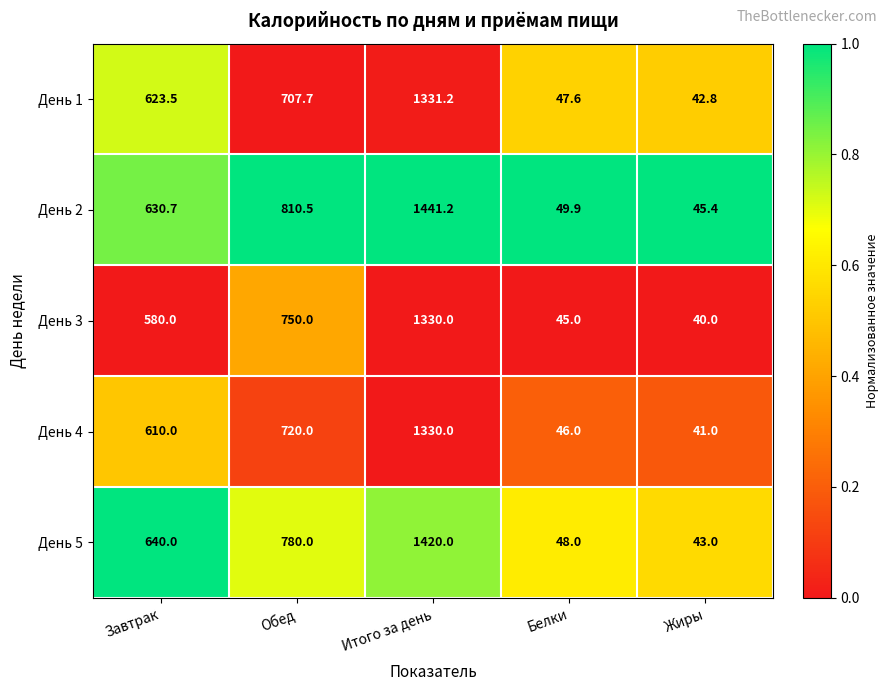

At which label does День 1 reach its minimum?

Жиры